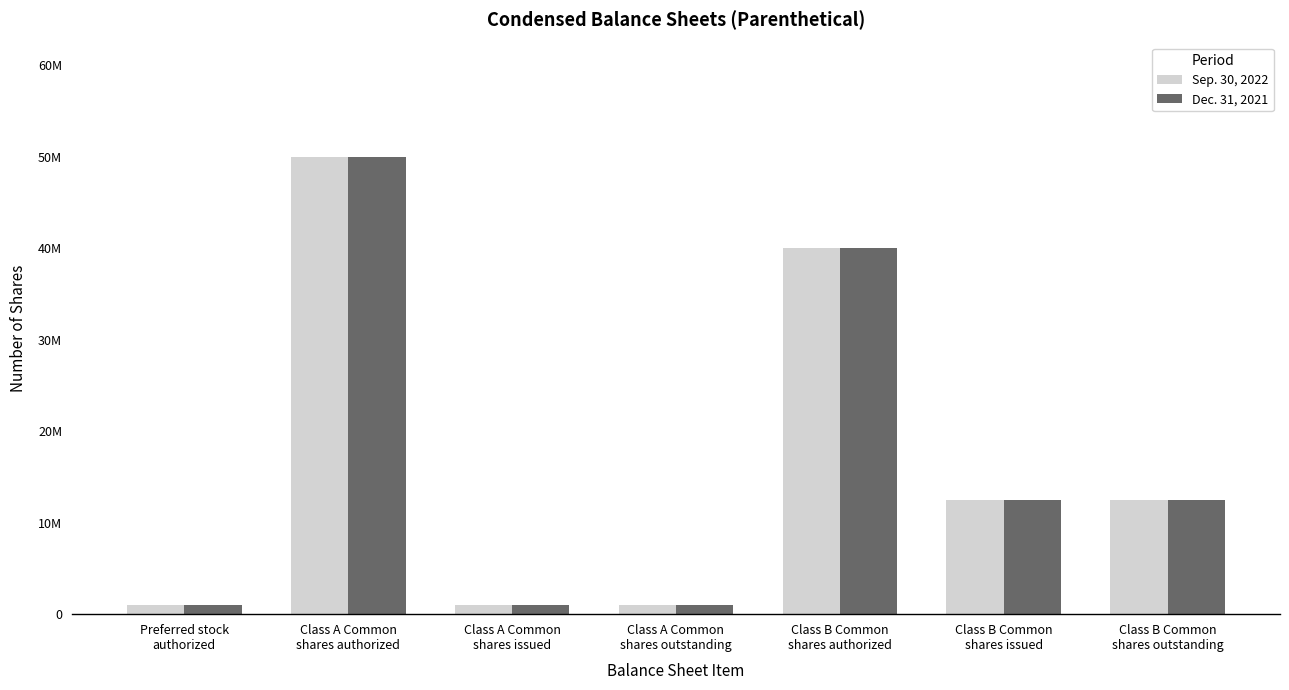

List the labels in order of Dec. 31, 2021 value, largest first.

Class A Common
shares authorized, Class B Common
shares authorized, Class B Common
shares issued, Class B Common
shares outstanding, Preferred stock
authorized, Class A Common
shares issued, Class A Common
shares outstanding